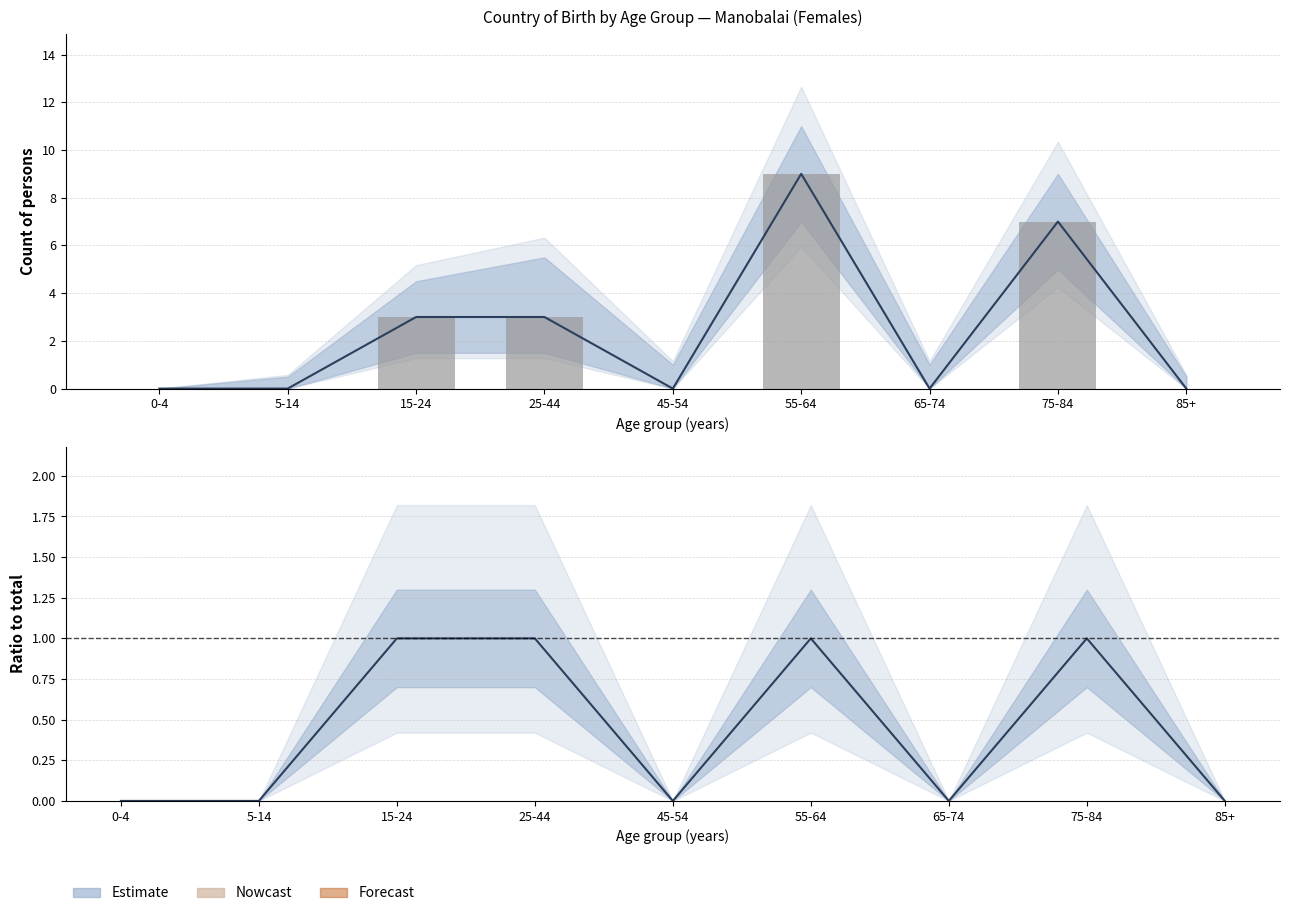

What is the maximum value shown in the chart?

9